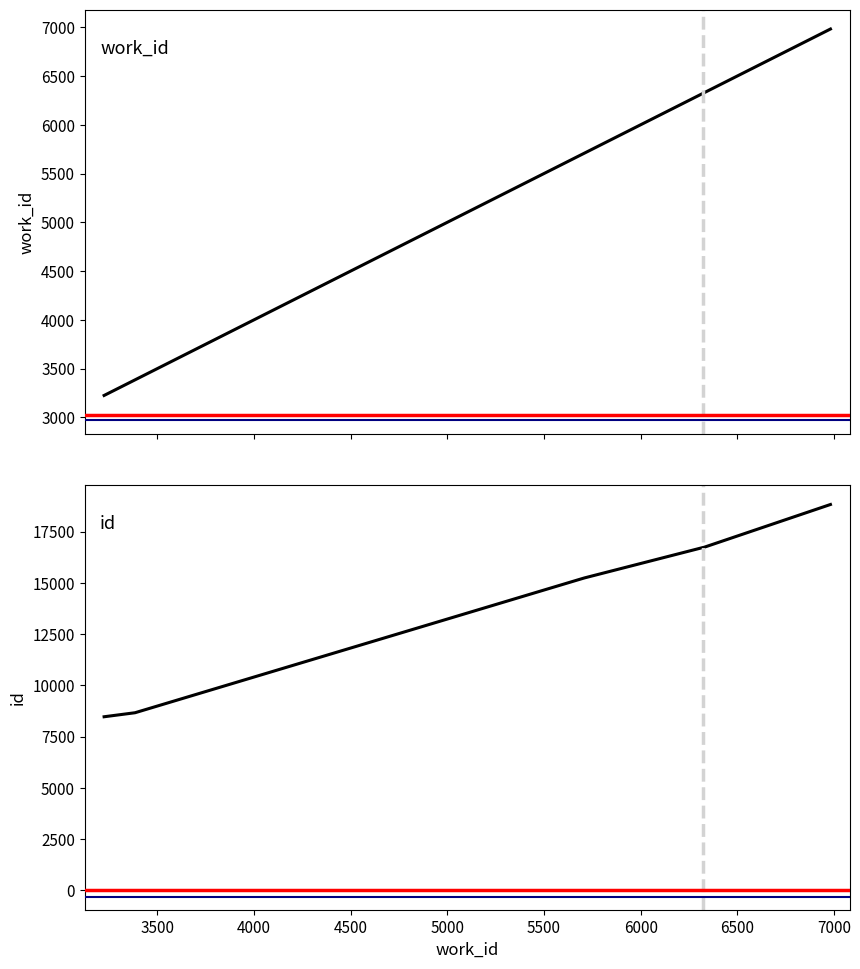

At 5000, list the series in order from smallest to largest.

work_id, id